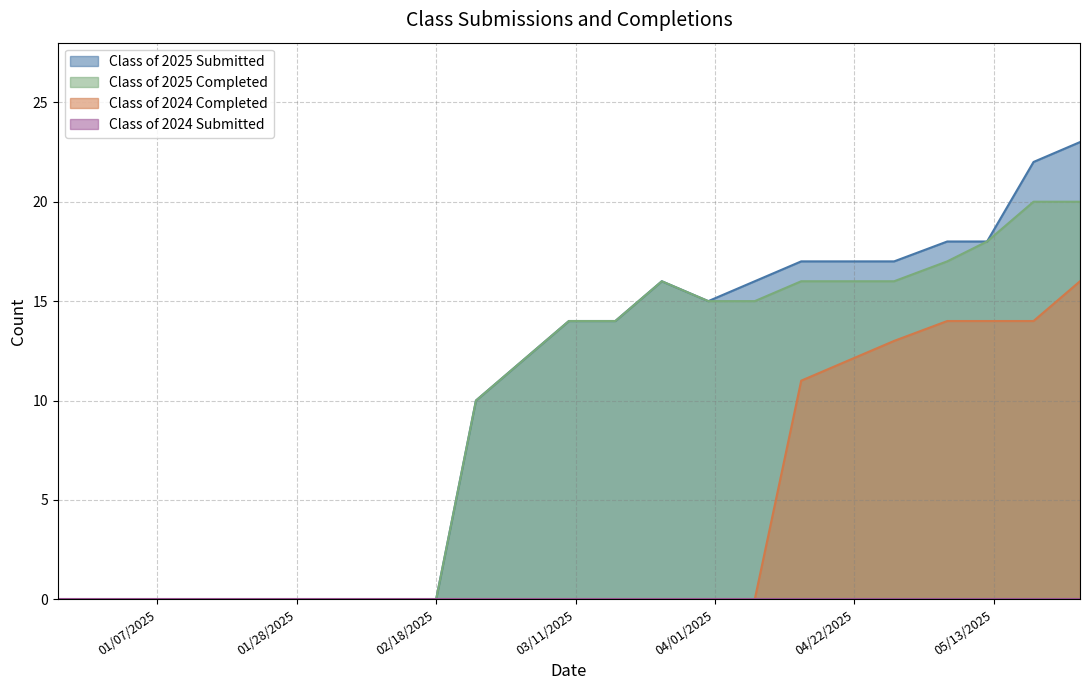

Count the number of data series in this chart.

4